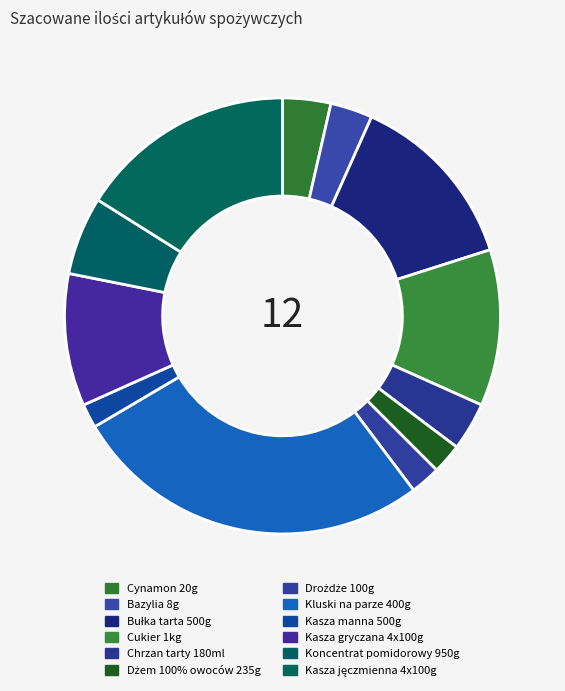

Combined, do Koncentrat pomidorowy 950g and Kluski na parze 400g account for over 50%?

No